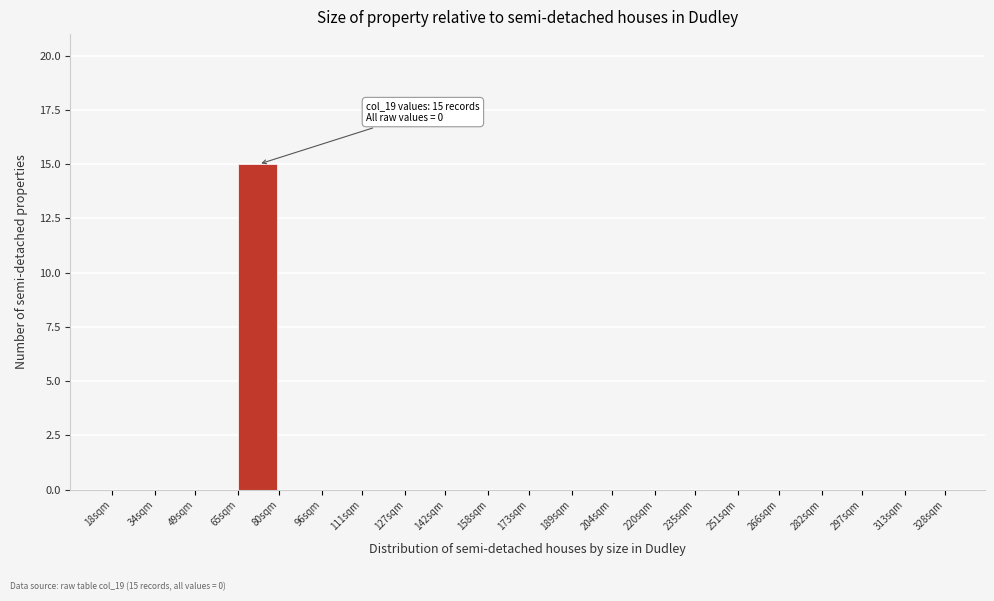

Reading left to right, what are all the values shown in this chart?

18sqm=0	34sqm=0	49sqm=0	65sqm=15	80sqm=0	96sqm=0	111sqm=0	127sqm=0	142sqm=0	158sqm=0	173sqm=0	189sqm=0	204sqm=0	220sqm=0	235sqm=0	251sqm=0	266sqm=0	282sqm=0	297sqm=0	313sqm=0